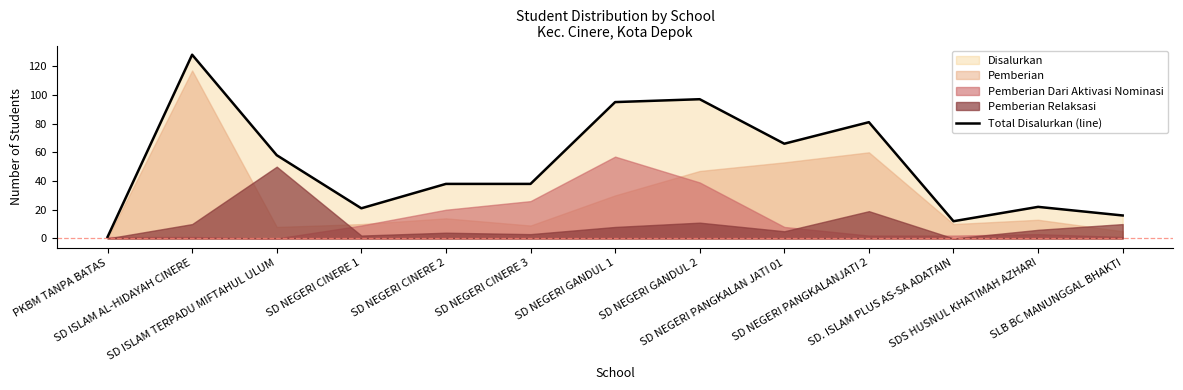

Where is the first local maximum?

SD ISLAM AL-HIDAYAH CINERE